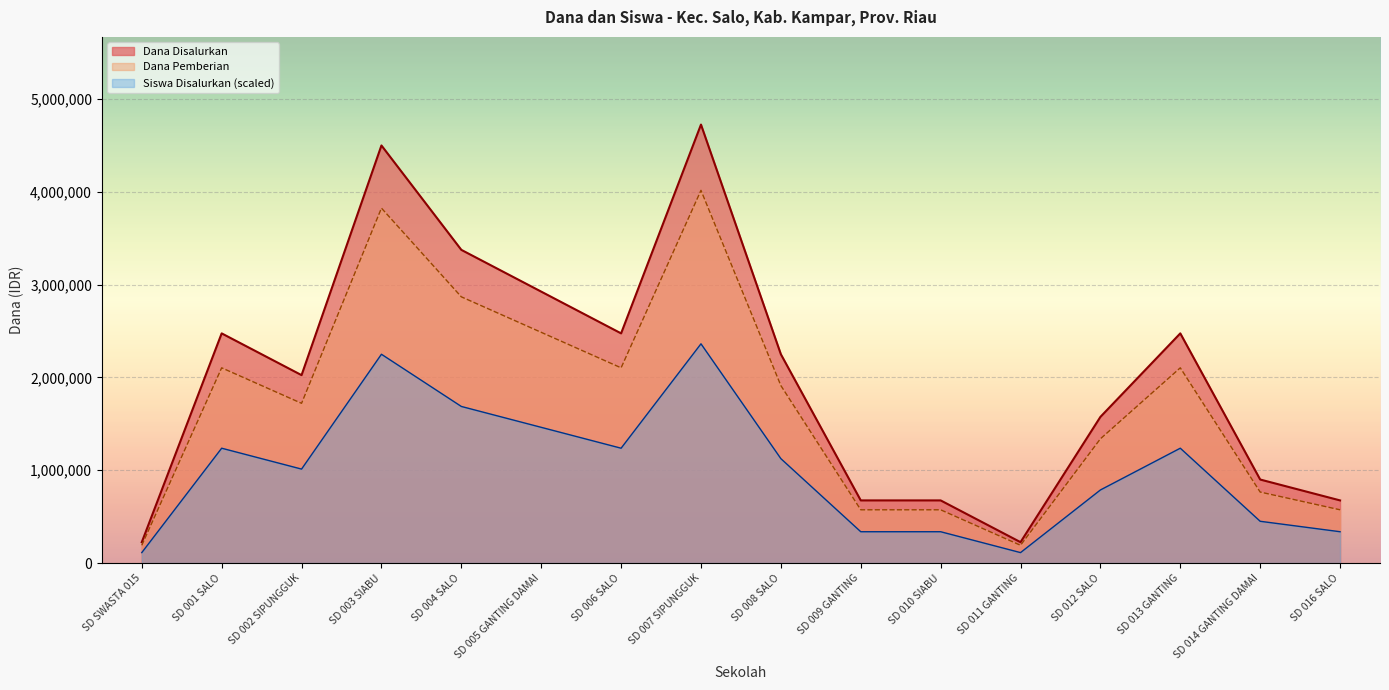

In Dana Disalurkan, how many points are higher than both neighbors (excluding endpoints)?

4